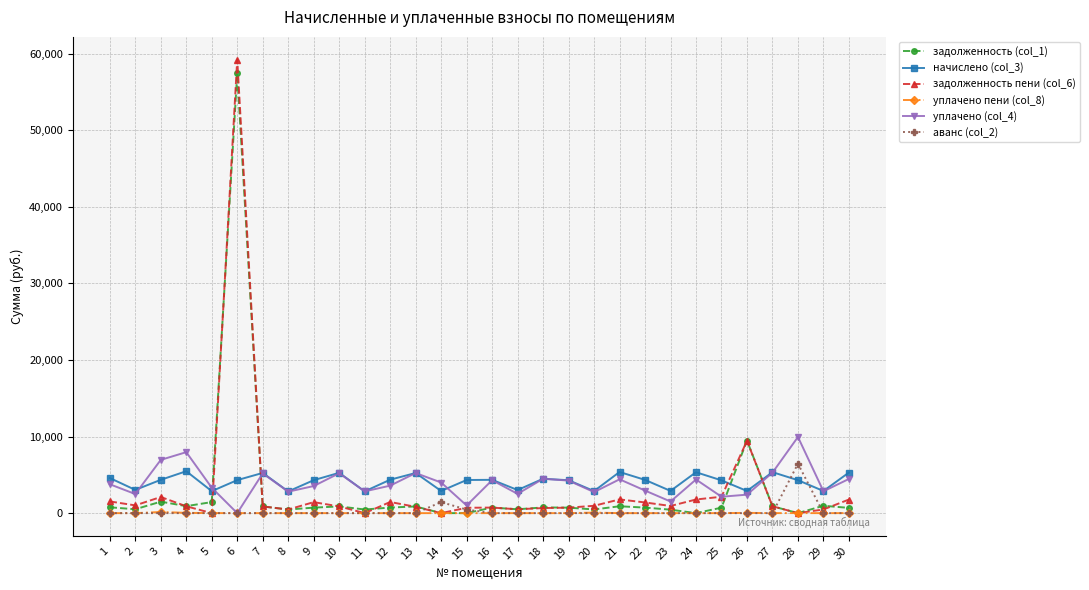

True or false: задолженность (col_1) has more than 2 points higher than both neighbors.

True